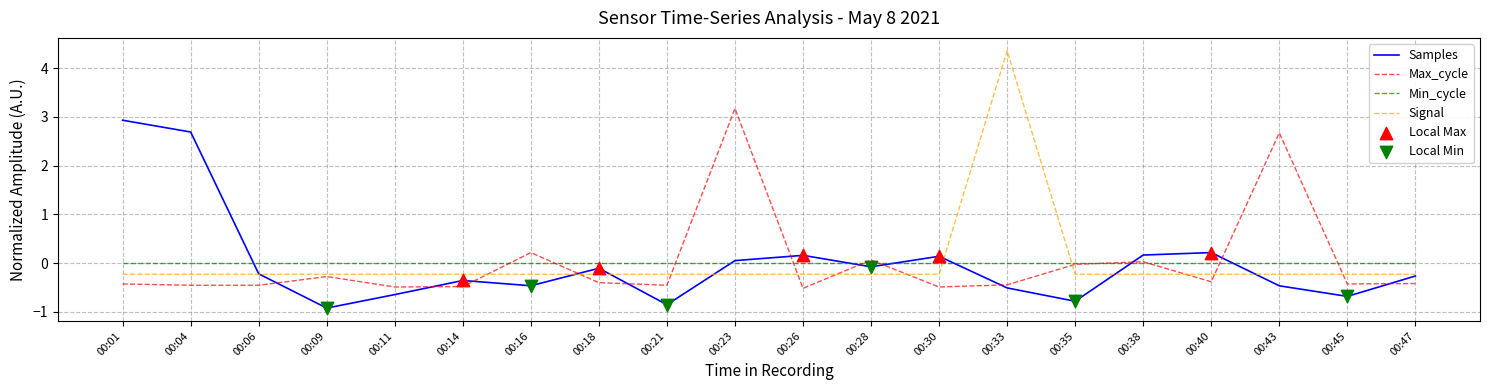

What is the difference between the highest and lowest values at 00:14?

0.5